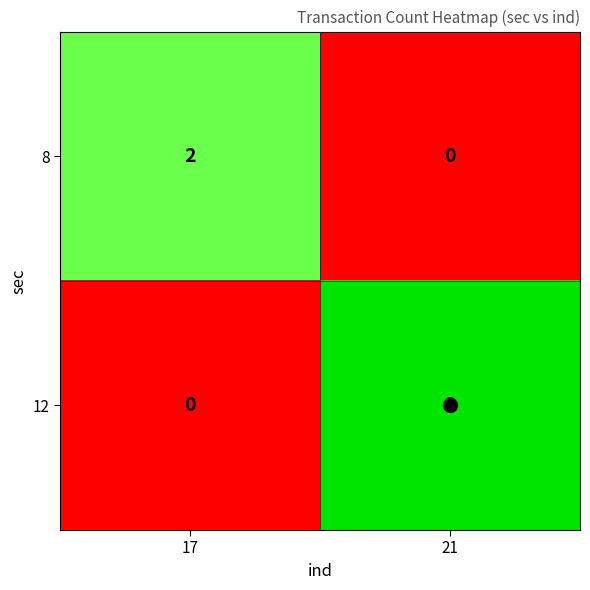

What is the difference between the 12 values at 17 and 21?

3